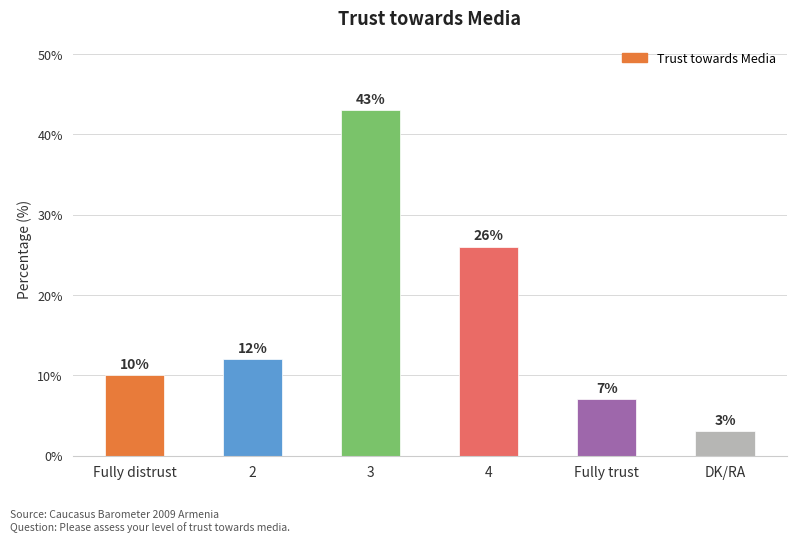

What is the change in value from 2 to 4?

+14